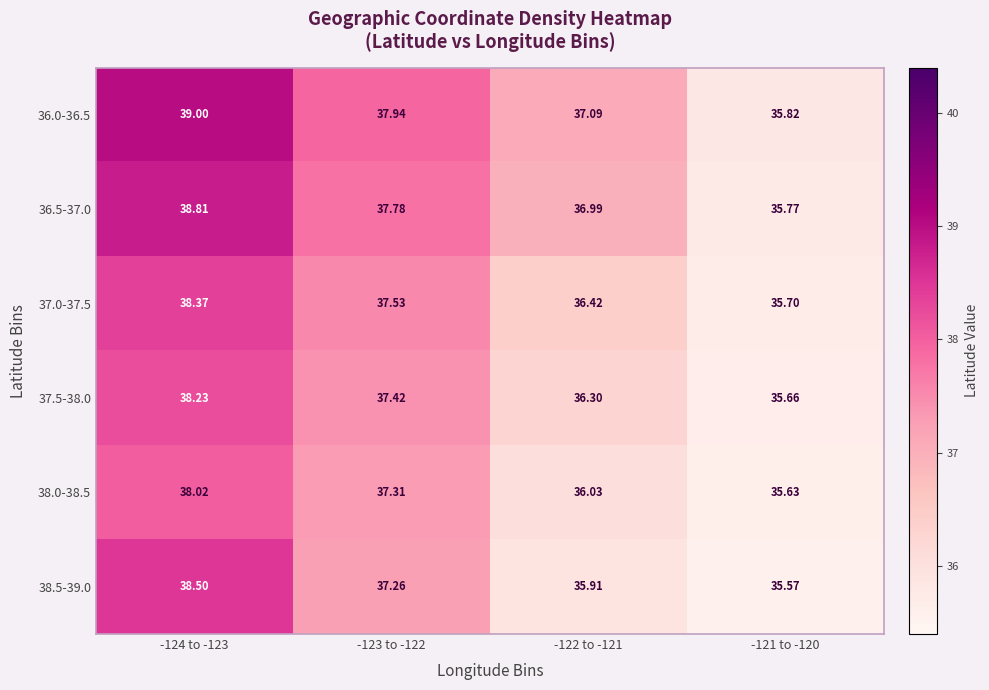

What is the total value across all series at -121 to -120?

214.2